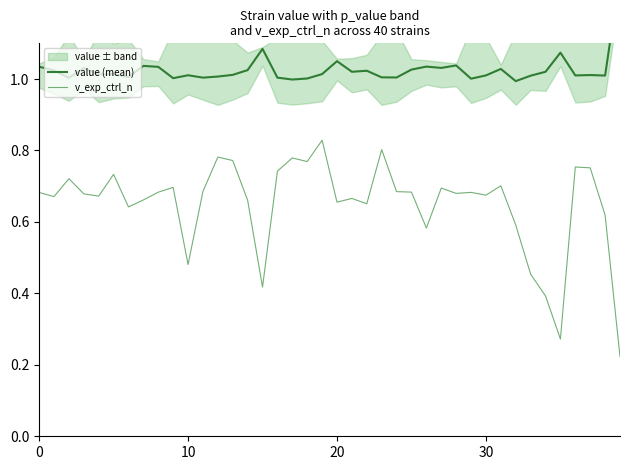

What is the difference between the second highest and second lowest values in the value (mean) series?

0.1